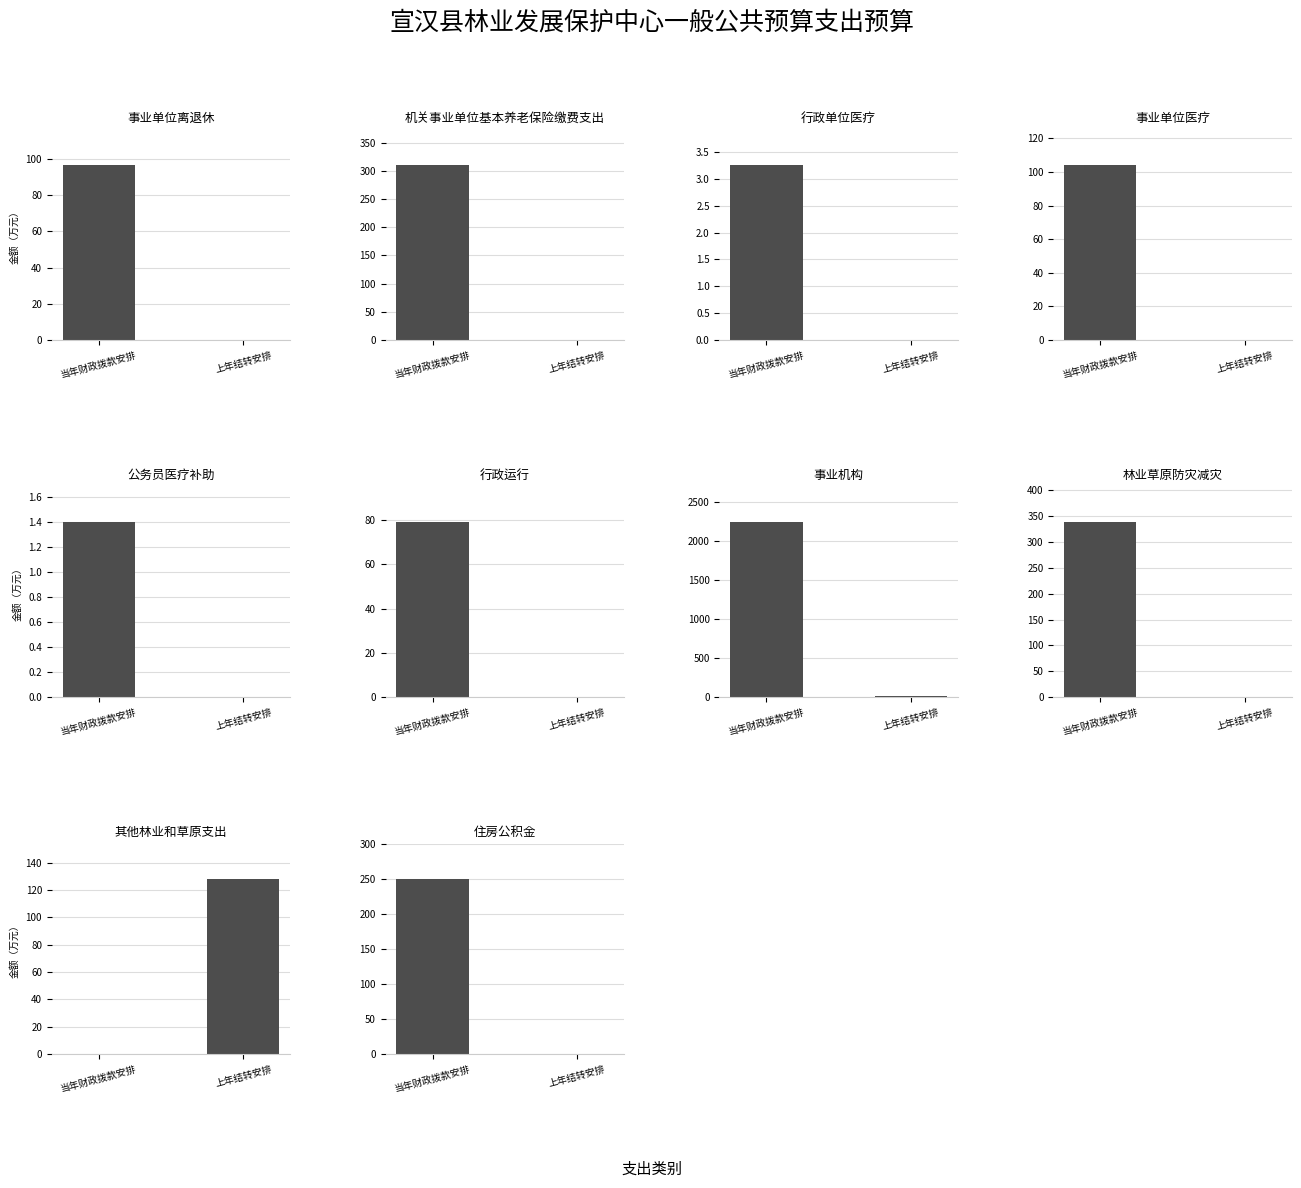

Are the bars grouped side by side (vs. stacked)?

No